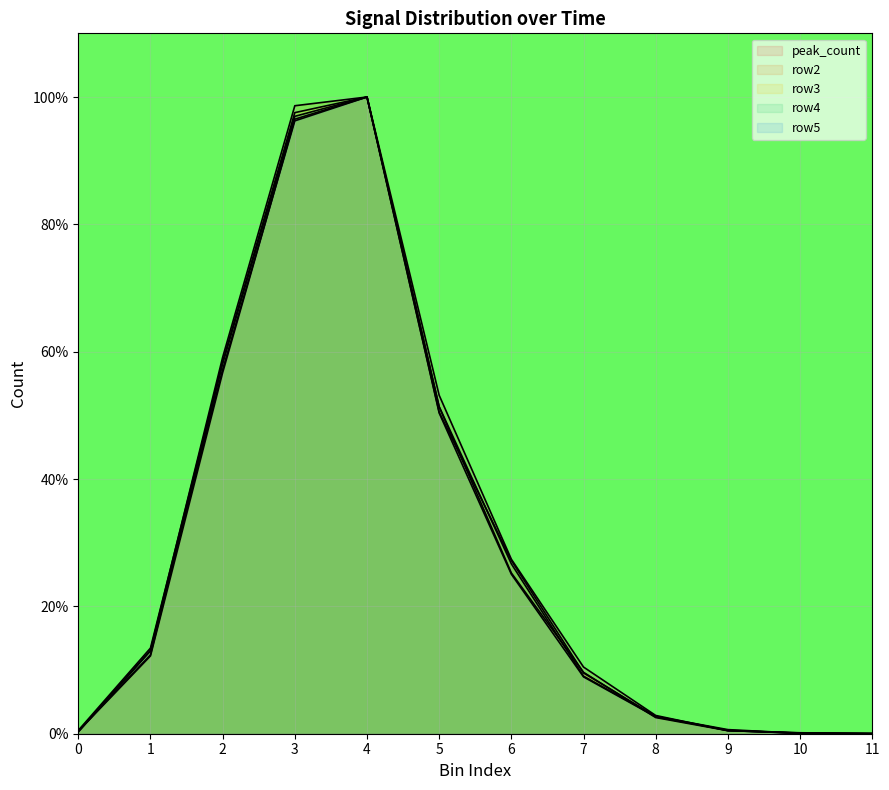

Reading left to right, transcribe all the data shown in this chart.

peak_count: 0=0.4	1=12.2	2=56.7	3=96.5	4=100.0	5=53.2	6=27.4	7=10.5	8=2.9	9=0.5	10=0.2	11=0.0
row2: 0=0.3	1=13.1	2=59.1	3=98.6	4=100.0	5=50.5	6=27.2	7=9.5	8=2.7	9=0.6	10=0.1	11=0.0
row3: 0=0.5	1=13.4	2=58.4	3=97.5	4=100.0	5=51.3	6=25.2	7=9.6	8=2.5	9=0.5	10=0.1	11=0.0
row4: 0=0.4	1=12.4	2=58.1	3=97.0	4=100.0	5=51.4	6=26.7	7=9.0	8=2.7	9=0.5	10=0.1	11=0.0
row5: 0=0.3	1=13.0	2=57.2	3=96.3	4=100.0	5=50.4	6=25.1	7=8.9	8=2.6	9=0.6	10=0.1	11=0.0